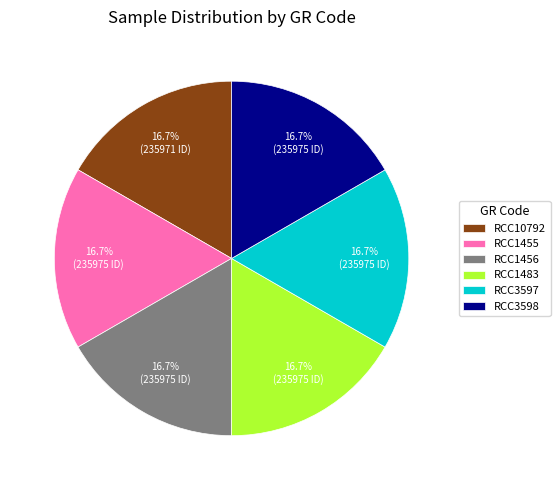

What percentage do RCC1455 and RCC1483 together represent?

33.3%